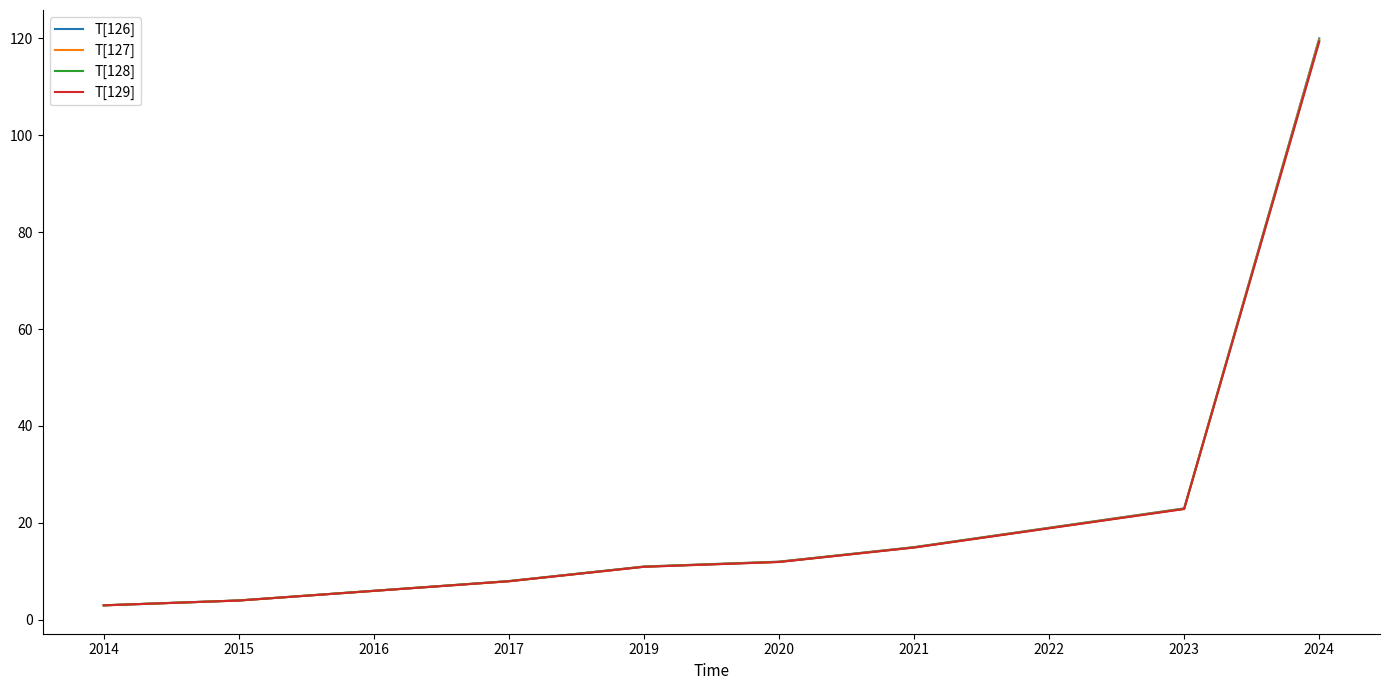

True or false: T[126] and T[129] intersect in this chart.

False